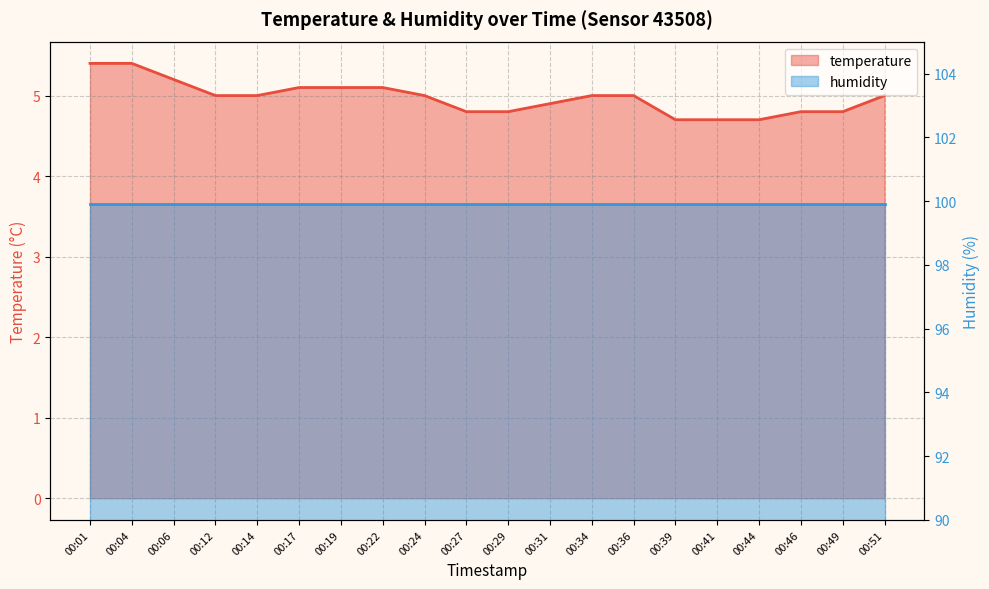

What is the average value?

5.0